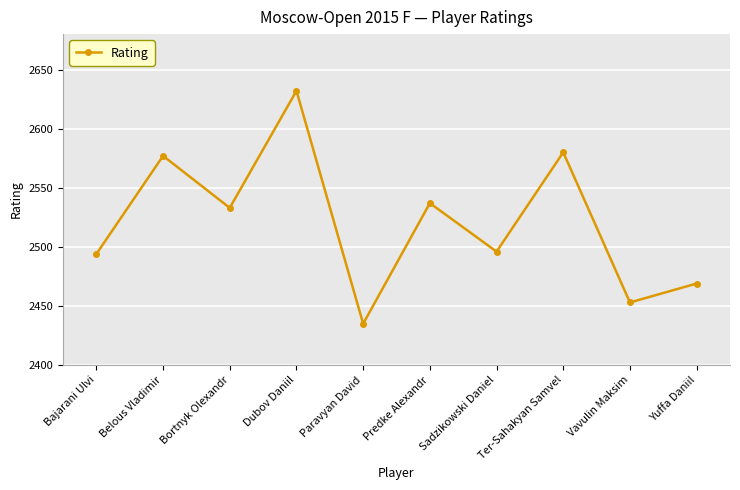

How many lines are shown in the chart?

1